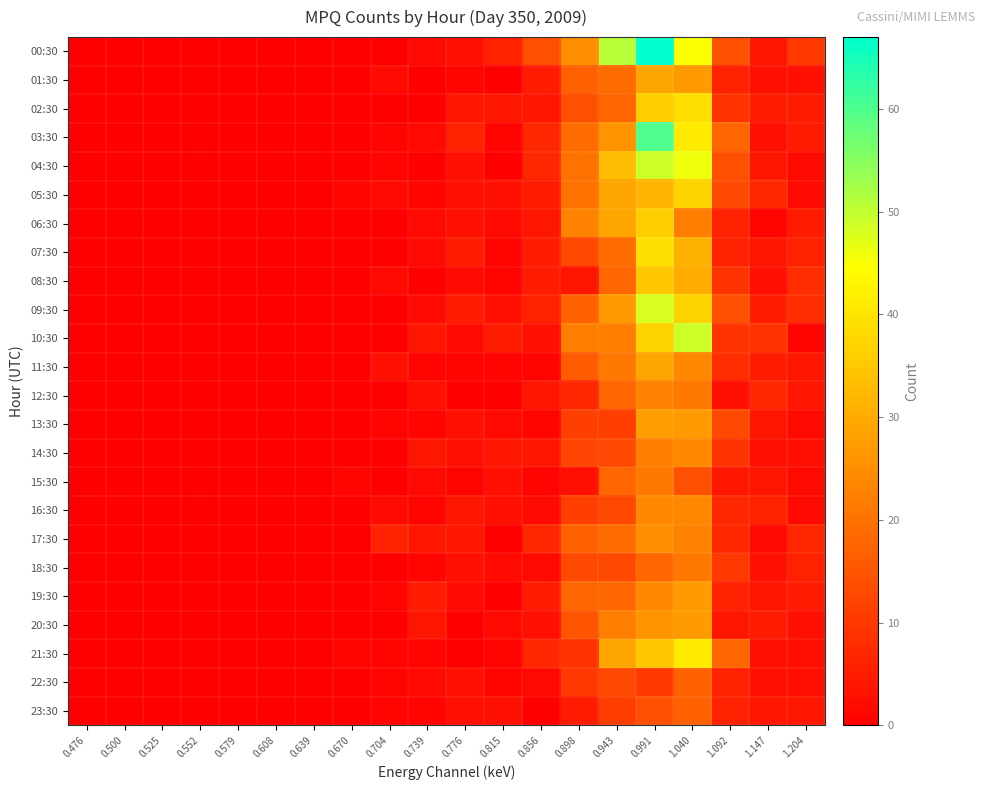

Reading left to right, transcribe all the data shown in this chart.

00:30: 0.476=0	0.500=0	0.525=0	0.552=0	0.579=0	0.608=0	0.639=0	0.670=0	0.704=0	0.739=2	0.776=3	0.815=6	0.856=14	0.898=25	0.943=51	0.991=67	1.040=45	1.092=14	1.147=4	1.204=10
01:30: 0.476=0	0.500=0	0.525=0	0.552=0	0.579=0	0.608=0	0.639=0	0.670=0	0.704=2	0.739=0	0.776=1	0.815=0	0.856=5	0.898=17	0.943=19	0.991=29	1.040=27	1.092=6	1.147=3	1.204=3
02:30: 0.476=0	0.500=0	0.525=0	0.552=0	0.579=0	0.608=0	0.639=0	0.670=0	0.704=0	0.739=0	0.776=4	0.815=4	0.856=4	0.898=14	0.943=18	0.991=36	1.040=39	1.092=9	1.147=5	1.204=5
03:30: 0.476=0	0.500=0	0.525=0	0.552=0	0.579=0	0.608=0	0.639=0	0.670=0	0.704=1	0.739=2	0.776=6	0.815=1	0.856=7	0.898=19	0.943=26	0.991=60	1.040=41	1.092=18	1.147=3	1.204=5
04:30: 0.476=0	0.500=0	0.525=0	0.552=0	0.579=0	0.608=0	0.639=0	0.670=0	0.704=1	0.739=0	0.776=3	0.815=0	0.856=7	0.898=20	0.943=33	0.991=49	1.040=46	1.092=14	1.147=4	1.204=2
05:30: 0.476=0	0.500=0	0.525=0	0.552=0	0.579=0	0.608=0	0.639=0	0.670=1	0.704=2	0.739=1	0.776=3	0.815=3	0.856=5	0.898=20	0.943=29	0.991=32	1.040=37	1.092=13	1.147=7	1.204=2
06:30: 0.476=0	0.500=0	0.525=0	0.552=0	0.579=0	0.608=0	0.639=0	0.670=0	0.704=0	0.739=2	0.776=3	0.815=2	0.856=4	0.898=23	0.943=29	0.991=36	1.040=22	1.092=6	1.147=1	1.204=5
07:30: 0.476=0	0.500=0	0.525=0	0.552=0	0.579=0	0.608=0	0.639=0	0.670=0	0.704=0	0.739=2	0.776=5	0.815=1	0.856=5	0.898=13	0.943=19	0.991=39	1.040=31	1.092=6	1.147=4	1.204=6
08:30: 0.476=0	0.500=0	0.525=0	0.552=0	0.579=0	0.608=0	0.639=0	0.670=0	0.704=2	0.739=0	0.776=2	0.815=1	0.856=5	0.898=4	0.943=18	0.991=35	1.040=30	1.092=9	1.147=3	1.204=8
09:30: 0.476=0	0.500=0	0.525=0	0.552=0	0.579=0	0.608=0	0.639=0	0.670=0	0.704=0	0.739=2	0.776=5	0.815=3	0.856=6	0.898=17	0.943=27	0.991=48	1.040=37	1.092=14	1.147=5	1.204=8
10:30: 0.476=0	0.500=0	0.525=0	0.552=0	0.579=0	0.608=0	0.639=0	0.670=0	0.704=0	0.739=4	0.776=2	0.815=5	0.856=3	0.898=22	0.943=22	0.991=37	1.040=49	1.092=9	1.147=9	1.204=1
11:30: 0.476=0	0.500=0	0.525=0	0.552=0	0.579=0	0.608=0	0.639=0	0.670=0	0.704=3	0.739=1	0.776=1	0.815=1	0.856=1	0.898=16	0.943=21	0.991=29	1.040=24	1.092=8	1.147=5	1.204=4
12:30: 0.476=0	0.500=0	0.525=0	0.552=0	0.579=0	0.608=0	0.639=0	0.670=0	0.704=0	0.739=3	0.776=0	0.815=0	0.856=4	0.898=7	0.943=18	0.991=23	1.040=21	1.092=3	1.147=7	1.204=4
13:30: 0.476=0	0.500=0	0.525=0	0.552=0	0.579=0	0.608=0	0.639=0	0.670=0	0.704=1	0.739=1	0.776=3	0.815=2	0.856=1	0.898=11	0.943=11	0.991=28	1.040=27	1.092=13	1.147=4	1.204=2
14:30: 0.476=0	0.500=0	0.525=0	0.552=0	0.579=0	0.608=0	0.639=0	0.670=0	0.704=0	0.739=4	0.776=3	0.815=4	0.856=4	0.898=12	0.943=13	0.991=22	1.040=24	1.092=9	1.147=3	1.204=3
15:30: 0.476=0	0.500=0	0.525=0	0.552=0	0.579=0	0.608=0	0.639=0	0.670=1	0.704=0	0.739=2	0.776=1	0.815=3	0.856=1	0.898=3	0.943=18	0.991=21	1.040=14	1.092=4	1.147=4	1.204=2
16:30: 0.476=0	0.500=0	0.525=0	0.552=0	0.579=0	0.608=0	0.639=0	0.670=0	0.704=2	0.739=1	0.776=4	0.815=3	0.856=2	0.898=11	0.943=13	0.991=24	1.040=24	1.092=7	1.147=6	1.204=2
17:30: 0.476=0	0.500=0	0.525=0	0.552=0	0.579=0	0.608=0	0.639=0	0.670=0	0.704=6	0.739=4	0.776=4	0.815=0	0.856=7	0.898=17	0.943=19	0.991=25	1.040=23	1.092=7	1.147=2	1.204=7
18:30: 0.476=0	0.500=0	0.525=0	0.552=0	0.579=0	0.608=0	0.639=0	0.670=0	0.704=0	0.739=1	0.776=3	0.815=2	0.856=2	0.898=13	0.943=13	0.991=18	1.040=21	1.092=10	1.147=3	1.204=6
19:30: 0.476=0	0.500=0	0.525=0	0.552=0	0.579=0	0.608=0	0.639=0	0.670=0	0.704=1	0.739=5	0.776=2	0.815=0	0.856=5	0.898=18	0.943=18	0.991=24	1.040=27	1.092=6	1.147=4	1.204=5
20:30: 0.476=0	0.500=0	0.525=0	0.552=0	0.579=0	0.608=0	0.639=0	0.670=0	0.704=0	0.739=4	0.776=0	0.815=2	0.856=3	0.898=15	0.943=22	0.991=26	1.040=27	1.092=4	1.147=5	1.204=3
21:30: 0.476=0	0.500=0	0.525=0	0.552=0	0.579=0	0.608=0	0.639=0	0.670=1	0.704=1	0.739=1	0.776=0	0.815=1	0.856=7	0.898=9	0.943=29	0.991=35	1.040=41	1.092=18	1.147=3	1.204=3
22:30: 0.476=0	0.500=0	0.525=0	0.552=0	0.579=0	0.608=0	0.639=0	0.670=0	0.704=1	0.739=2	0.776=3	0.815=1	0.856=2	0.898=10	0.943=13	0.991=10	1.040=17	1.092=6	1.147=3	1.204=3
23:30: 0.476=0	0.500=0	0.525=0	0.552=0	0.579=0	0.608=0	0.639=0	0.670=0	0.704=1	0.739=1	0.776=3	0.815=3	0.856=0	0.898=5	0.943=11	0.991=14	1.040=17	1.092=6	1.147=4	1.204=4